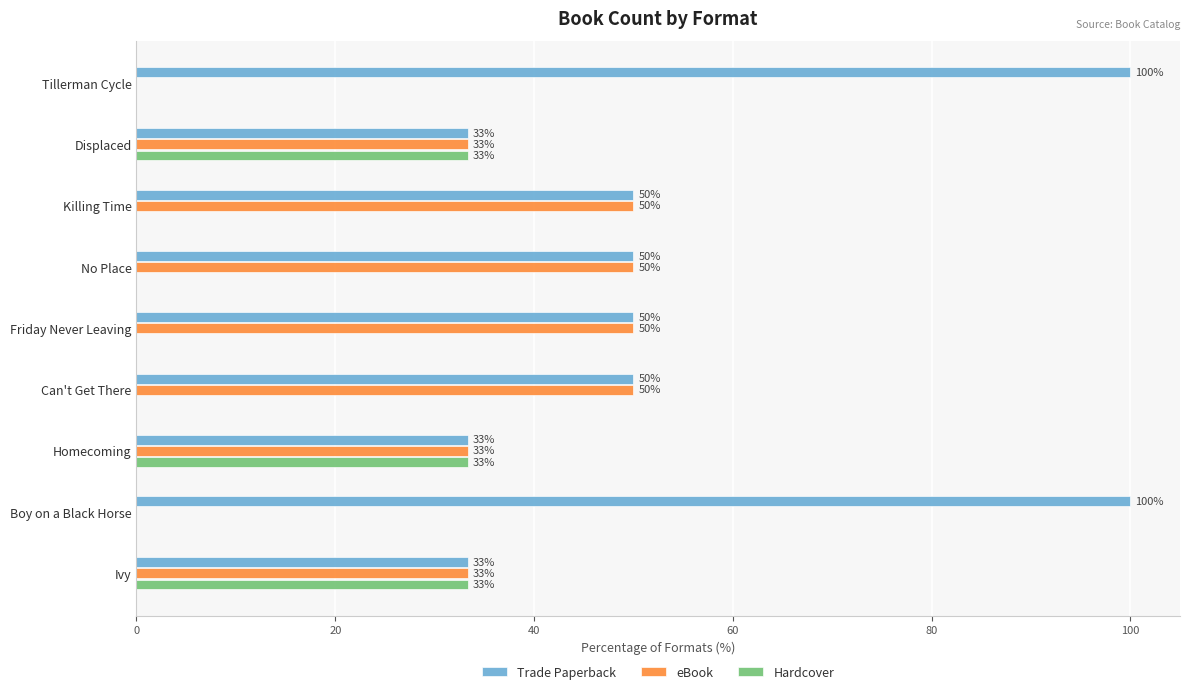

Is it true that Trade Paperback equals 15.7 at No Place?

False